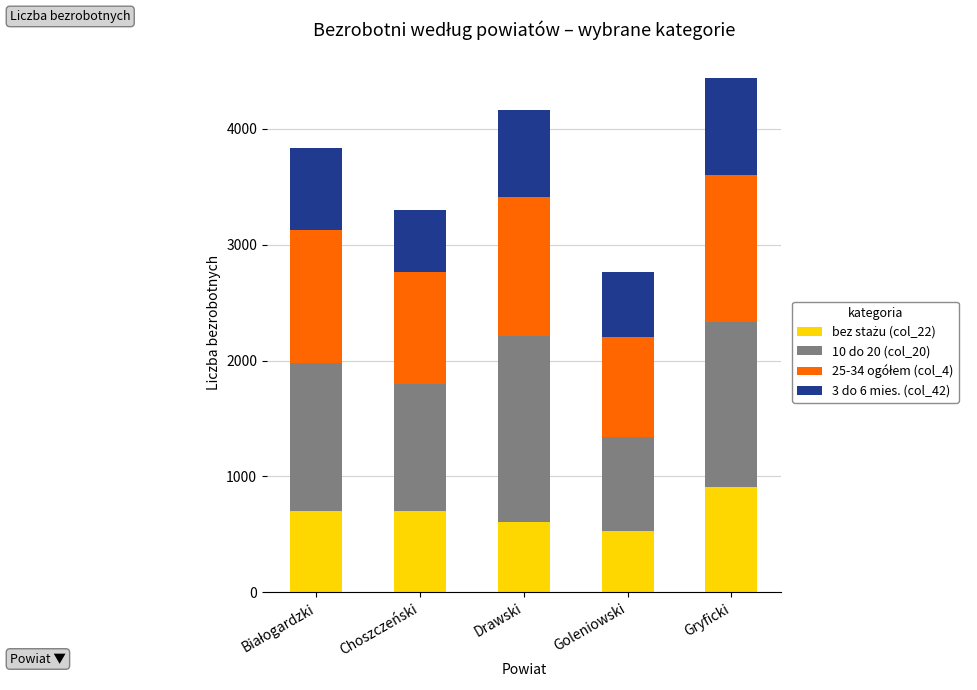

What is the total value across all series at Drawski?

4164